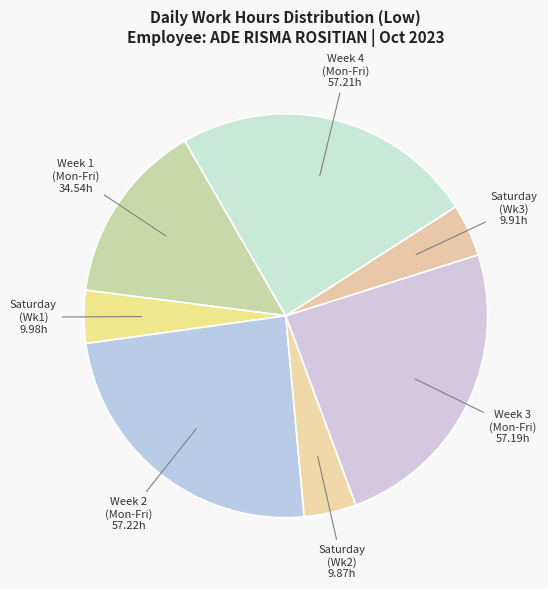

How many slices are in this pie chart?

7